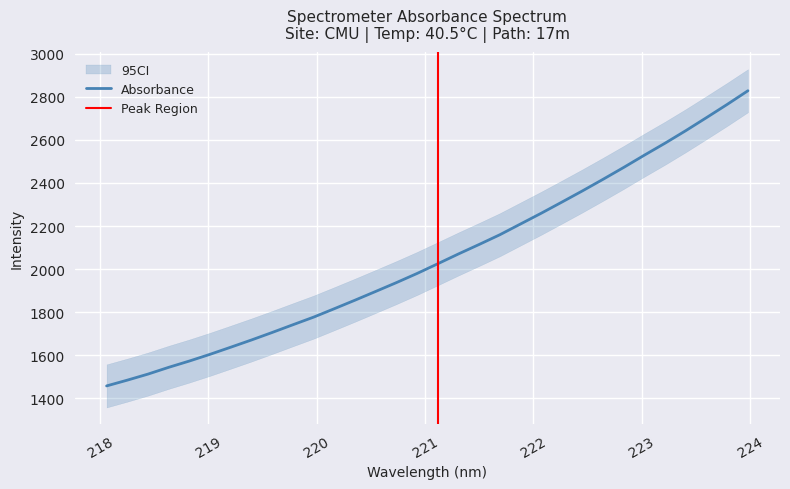

Which has a higher value, 223.7895 or 221.6902?

223.7895